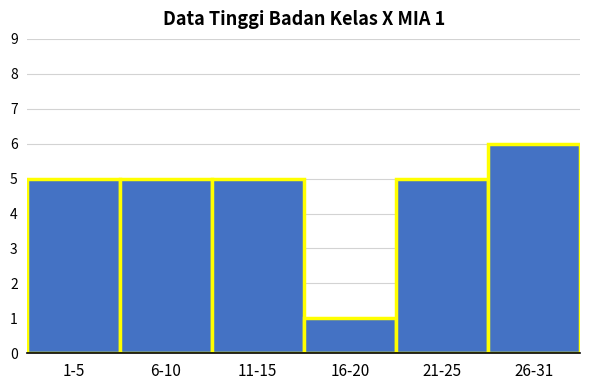

Reading left to right, transcribe all the data shown in this chart.

1-5=5	6-10=5	11-15=5	16-20=1	21-25=5	26-31=6